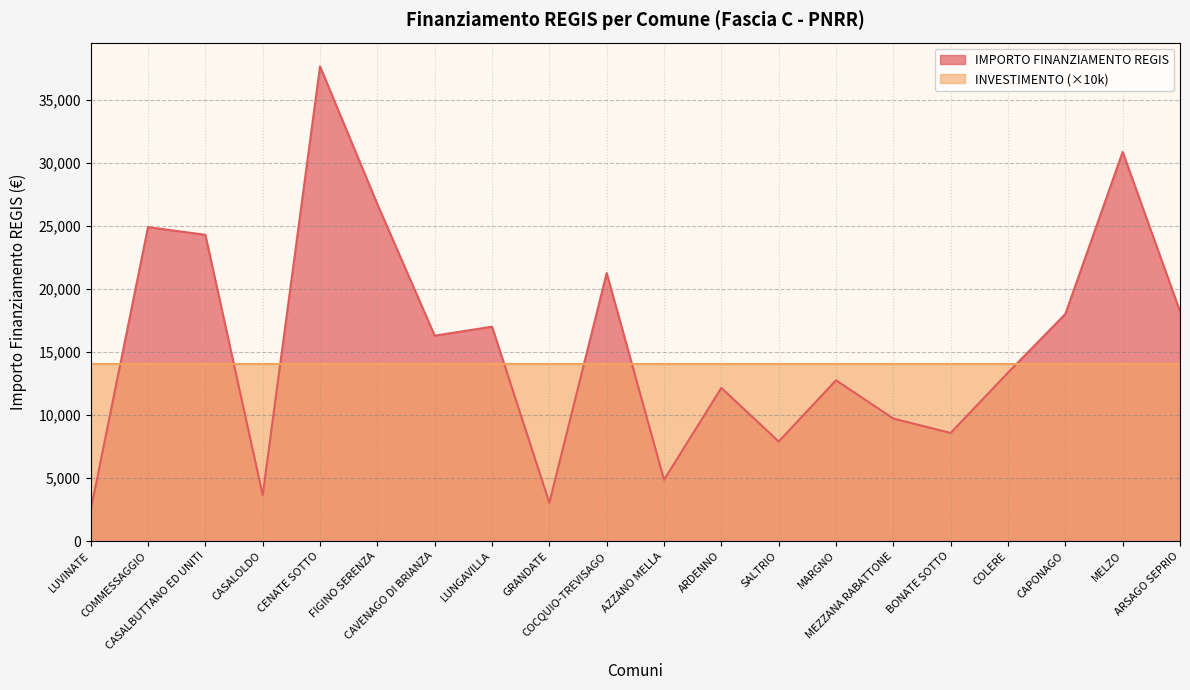

Reading left to right, what are all the values shown in this chart?

2428	24887	24280	3642	37634	26708	16283	16996	3035	21245	4856	12140	7891	12747	9712	8570	13354	17997	30852	18210